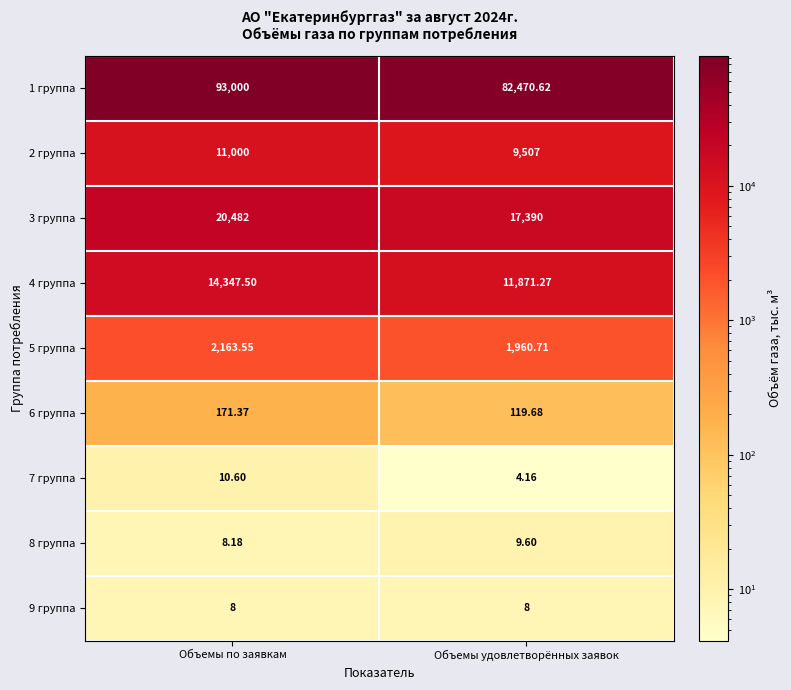

How many values in the 3 группа series are below 20482?

1